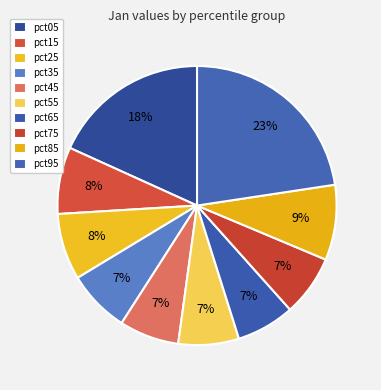

How many segments does this pie chart have?

10